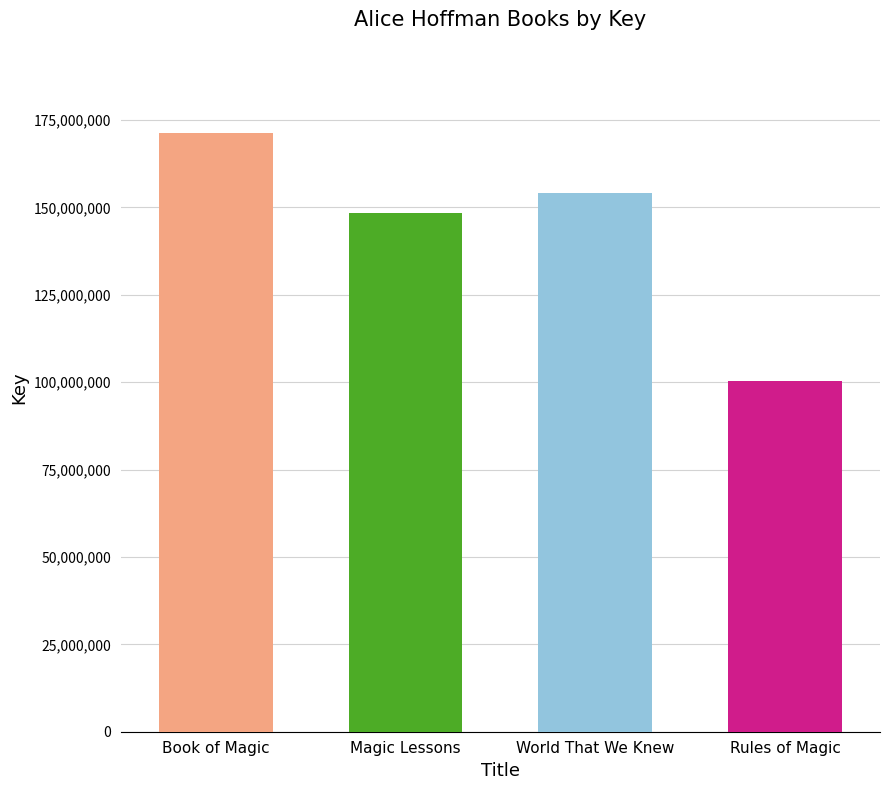

What is the label of the 1st bar from the left?

Book of Magic